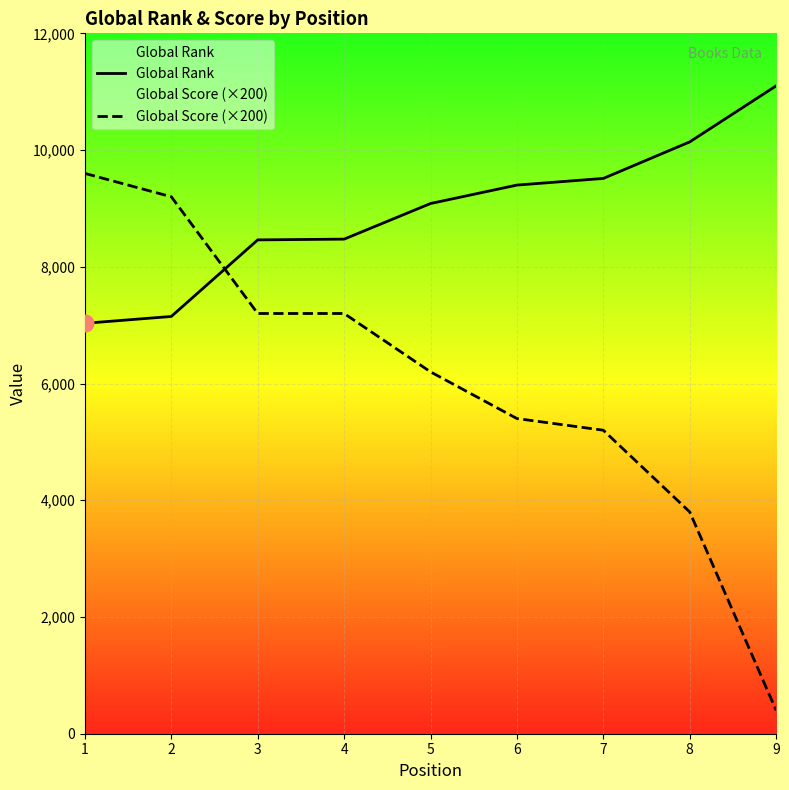

True or false: Global Score (×200) and Global Rank cross at least once.

True